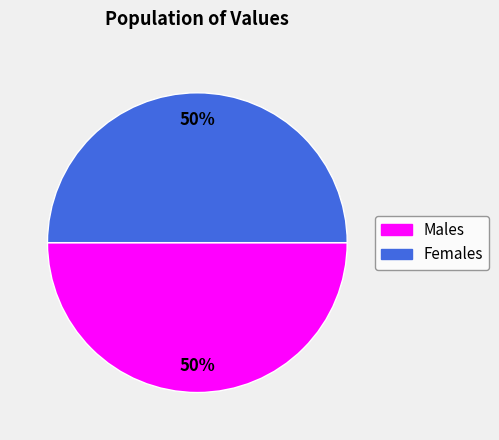

Combined, do Males and Females account for over 50%?

Yes